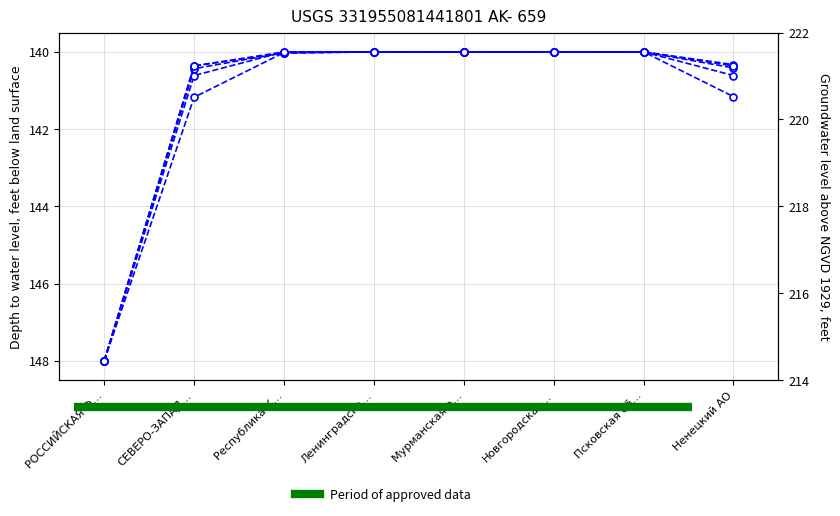

What is the difference between the maximum and minimum values in the col_29 series?

8.0